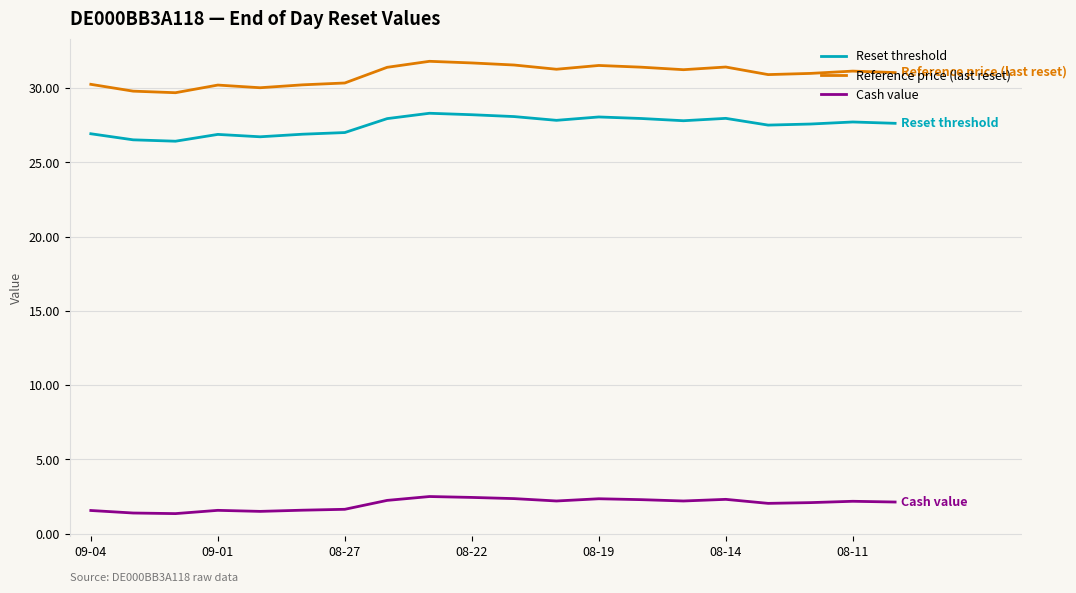

Rank the series by their maximum value, from highest to lowest.

Reference price (last reset), Reset threshold, Cash value